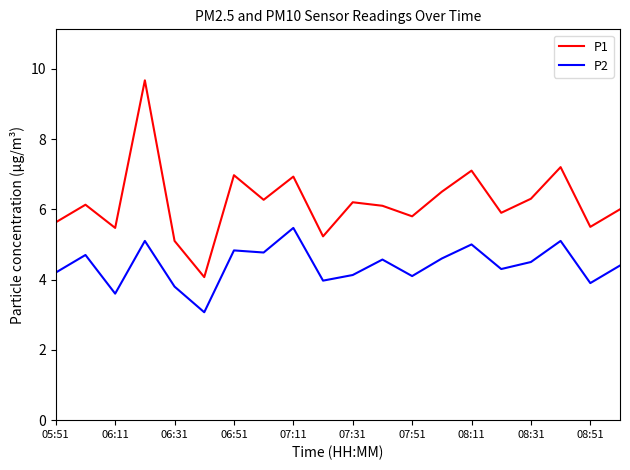

What is the difference between the maximum and minimum values in the P1 series?

5.6